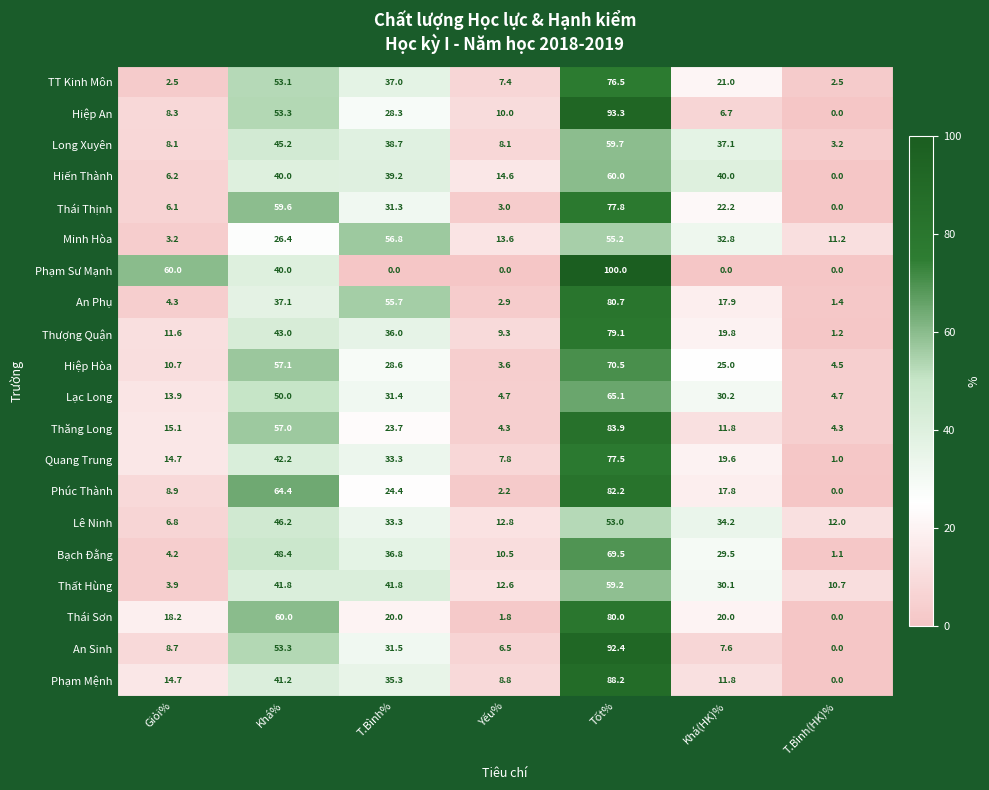

Is it true that Hiệp An equals 5.8 at Giỏi%?

False